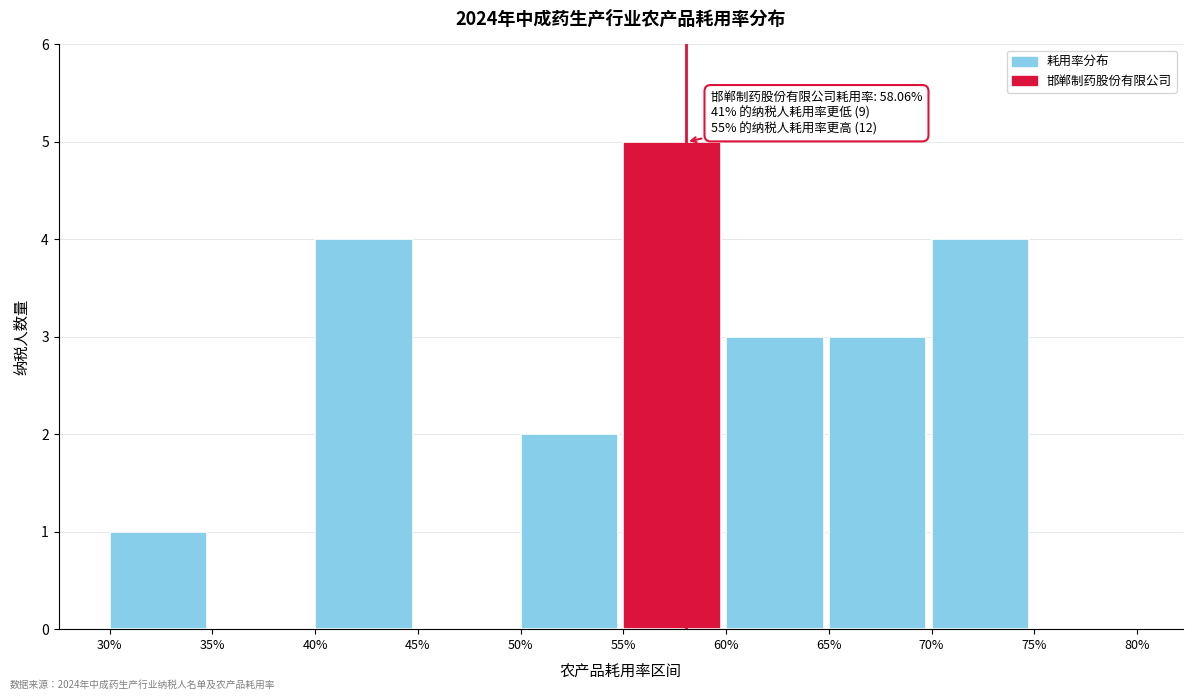

Reading right to left, what are all the values shown in this chart?

75%=0	70%=4	65%=3	60%=3	55%=5	50%=2	45%=0	40%=4	35%=0	30%=1